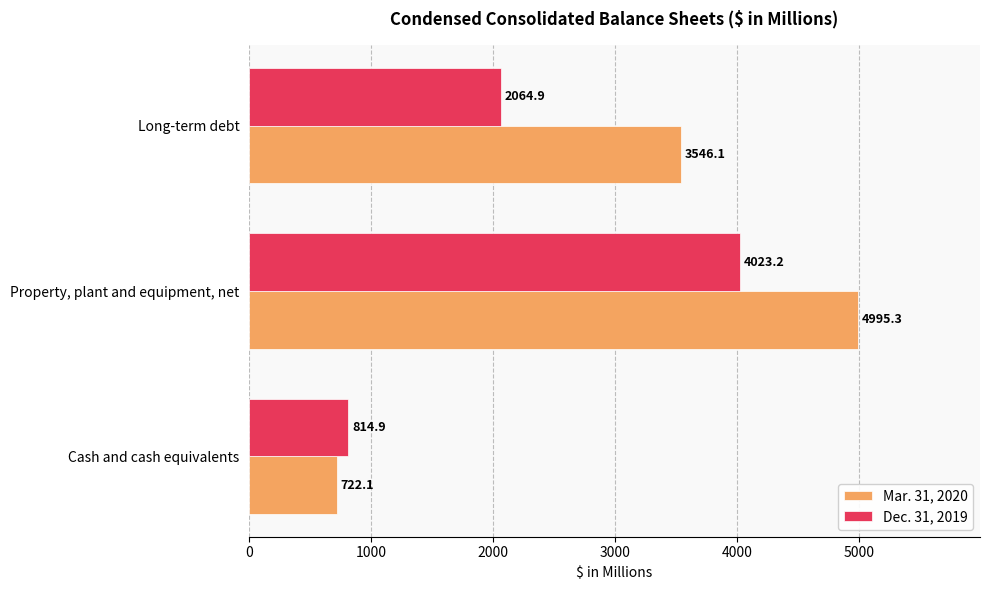

Is it true that Dec. 31, 2019 equals 4023.2 at Property, plant and equipment, net?

True